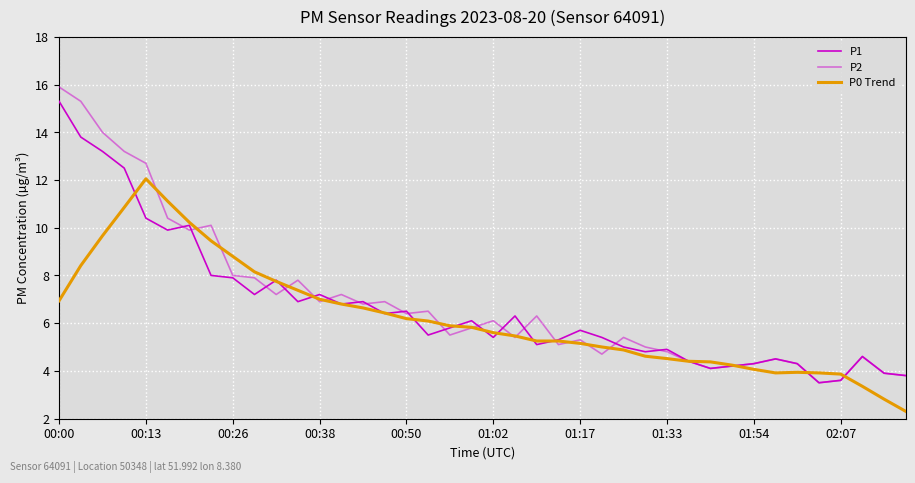

How many lines are shown in the chart?

3